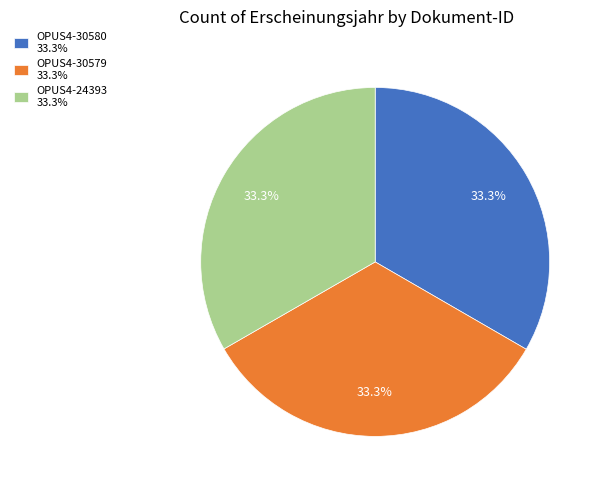

What is the ratio of the value at OPUS4-30579 to the value at OPUS4-24393?

1.0